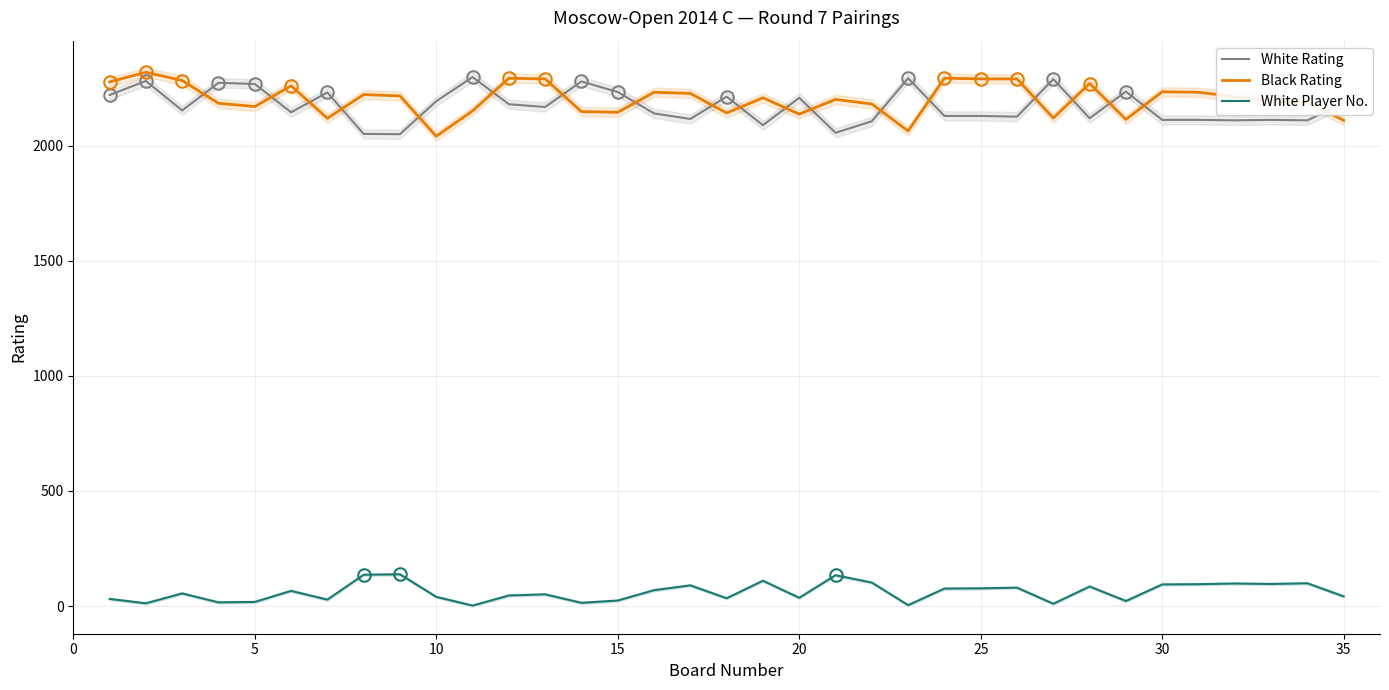

What are all the series names shown in the legend?

White Rating, Black Rating, White Player No.